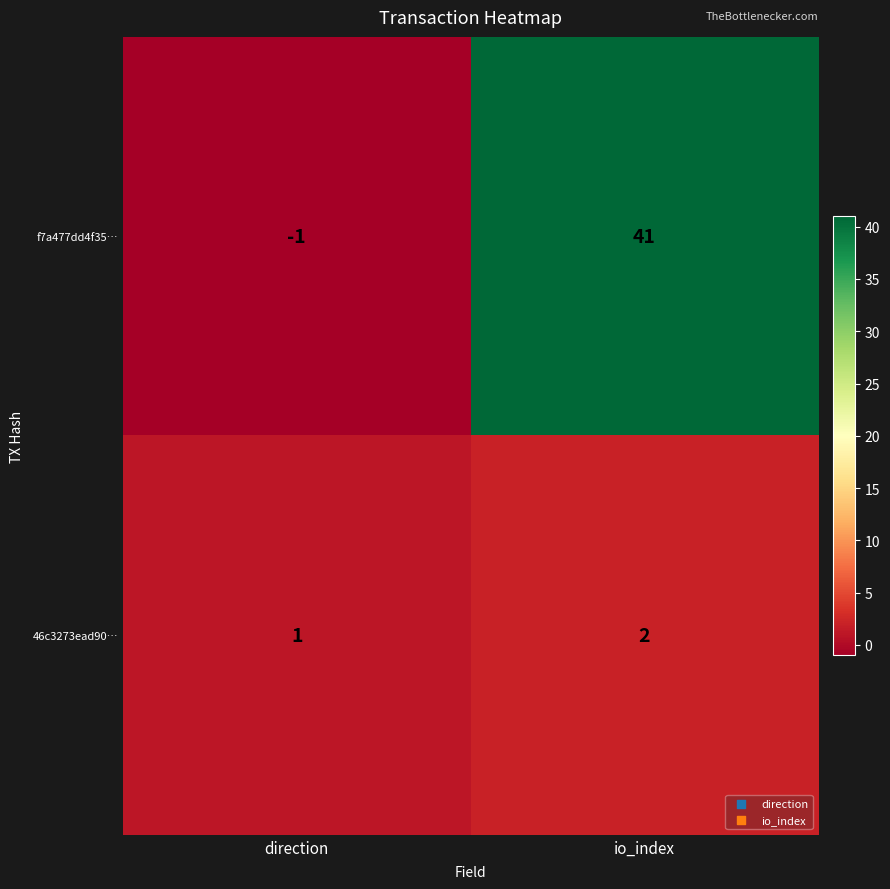

What is the sum of all f7a477dd4f35… values?

40